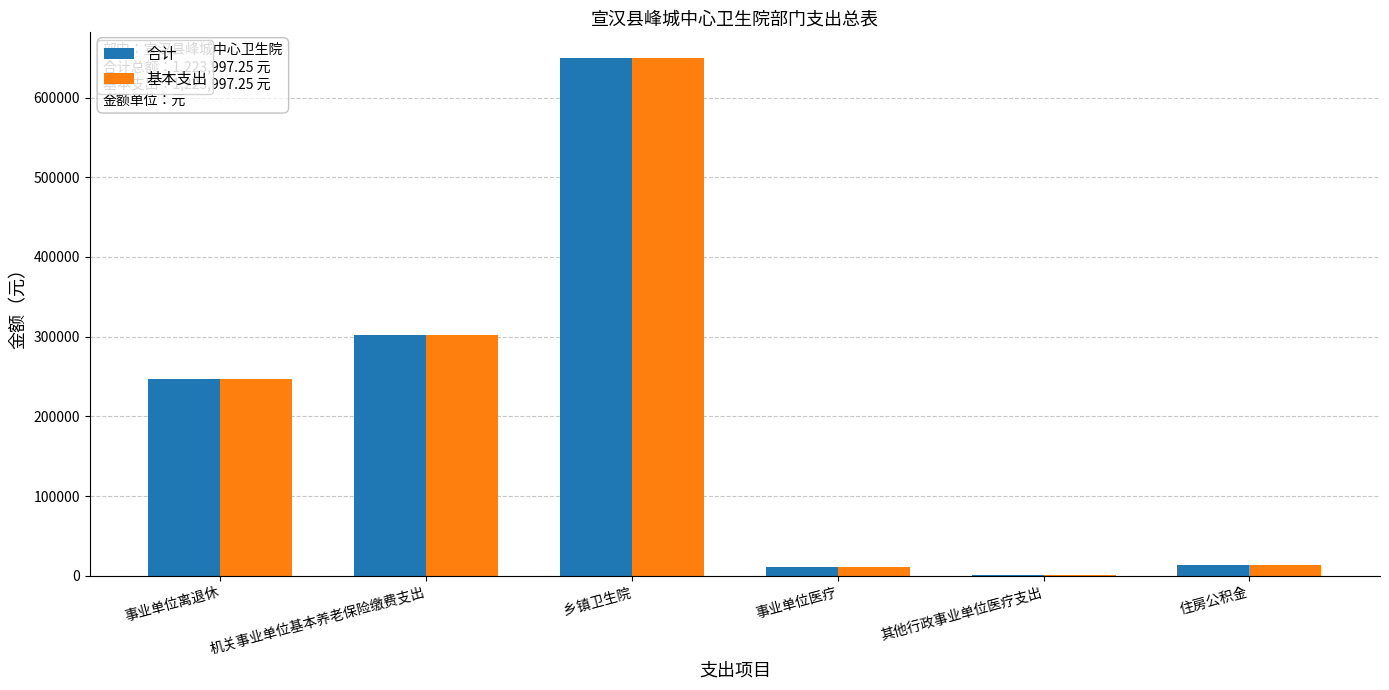

How many data points does each series have?

6